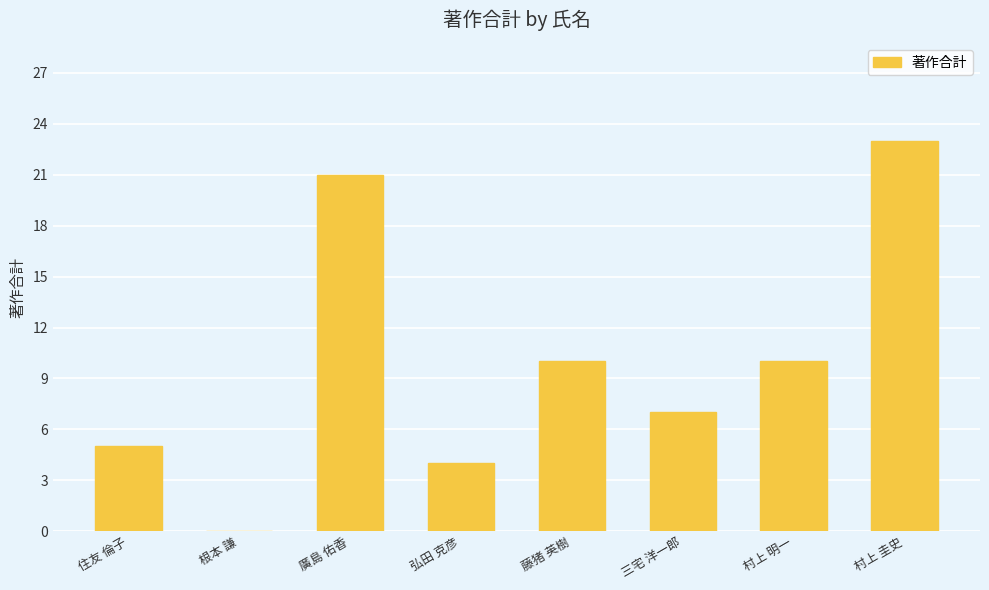

Reading left to right, list all the values displayed in this chart.

住友 倫子=5	根本 謙=0	廣島 佑香=21	弘田 克彦=4	藤猪 英樹=10	三宅 洋一郎=7	村上 明一=10	村上 圭史=23